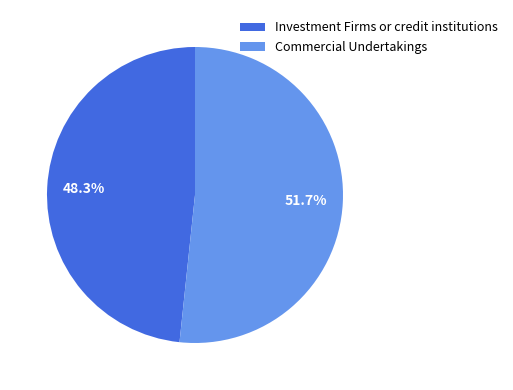

Do Investment Firms or credit institutions and Commercial Undertakings together represent more than half of the pie?

Yes